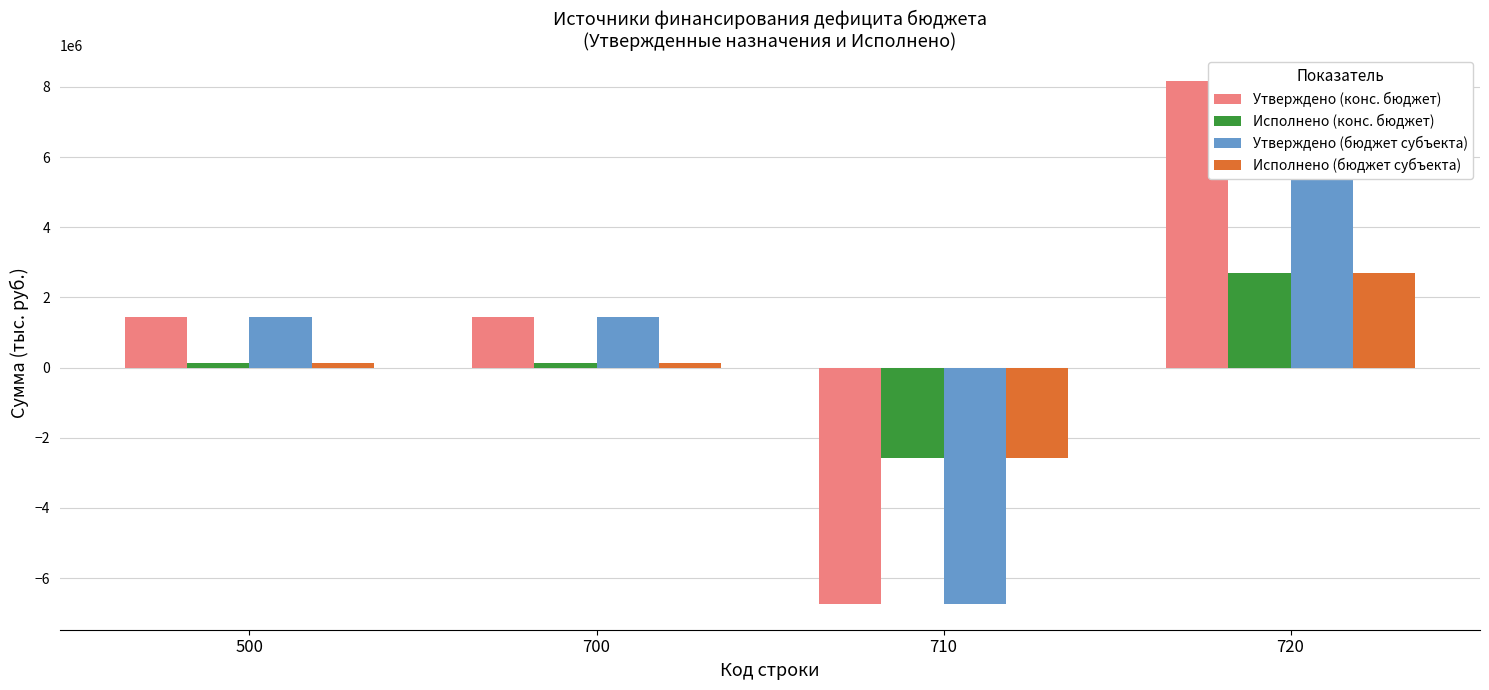

How many values in Исполнено (конс. бюджет) are below zero?

1